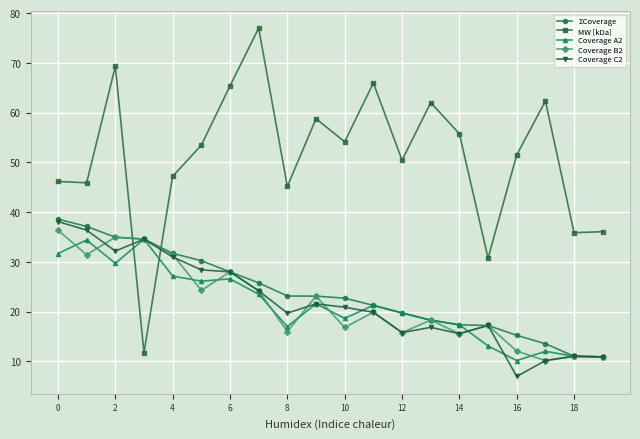

What is the maximum value for Coverage B2?

36.4